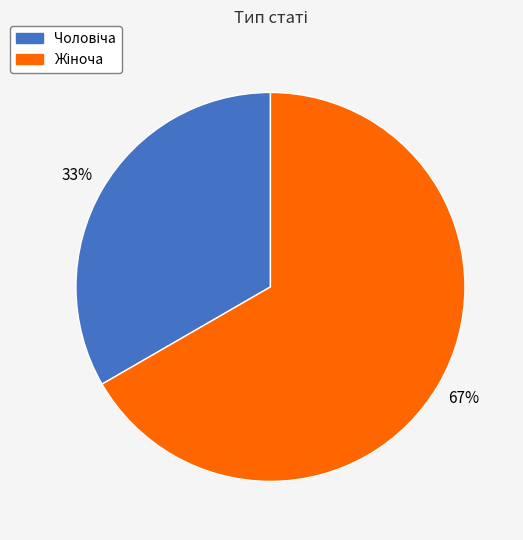

Count the number of slices in the pie.

2